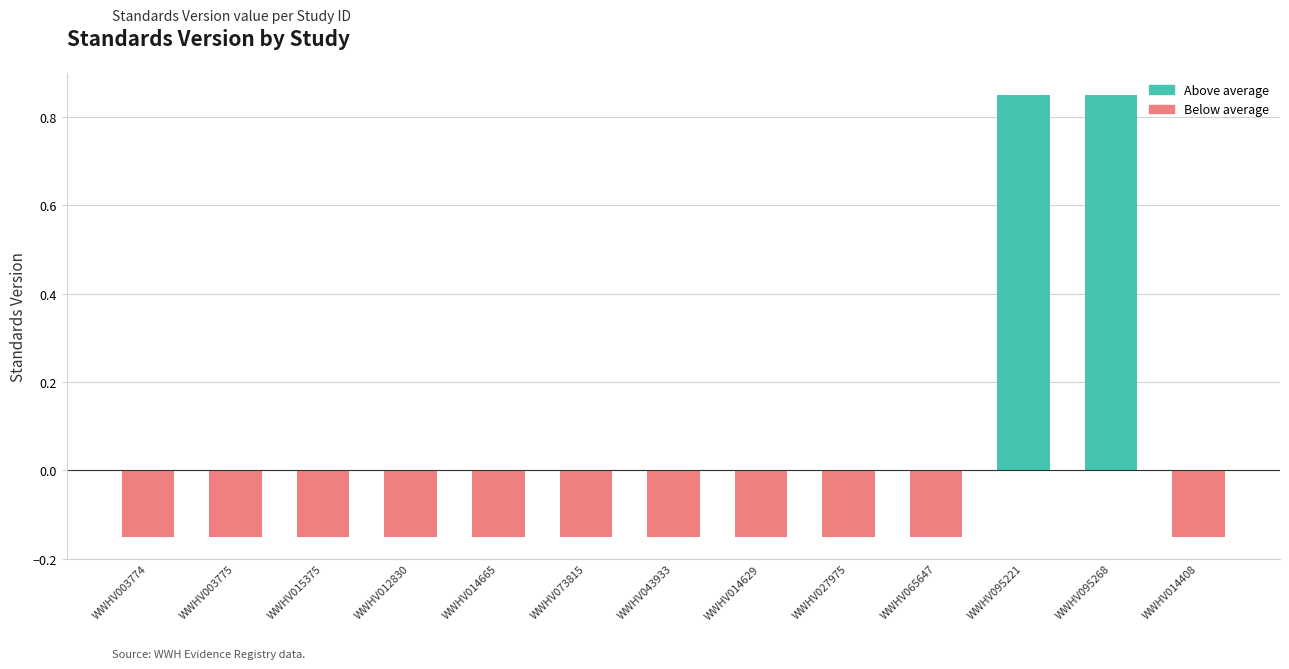

Where does the data first go above 0?

WWHV095221